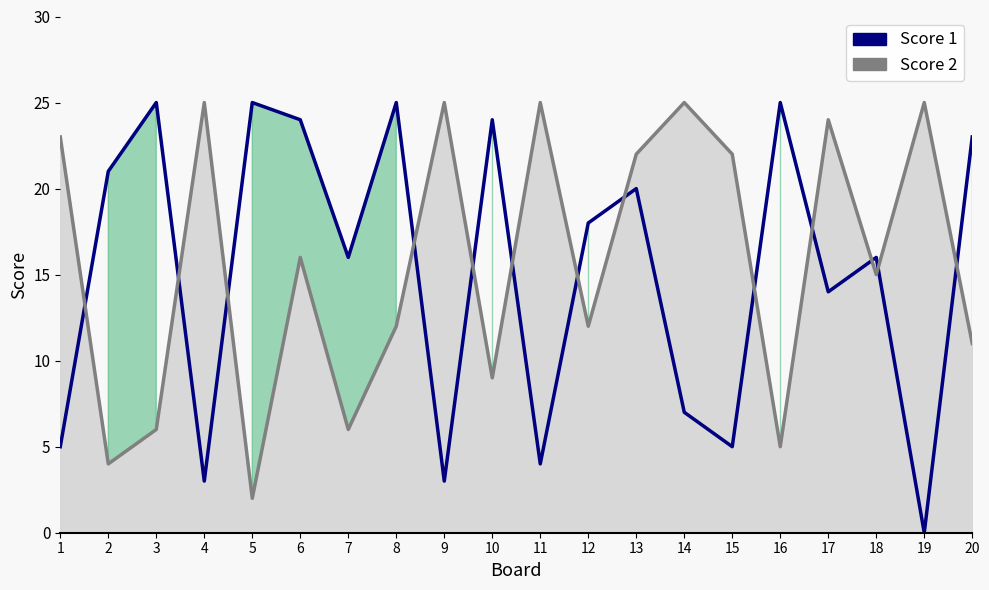

The value of Score 1 at 12 is 5. True or false?

False